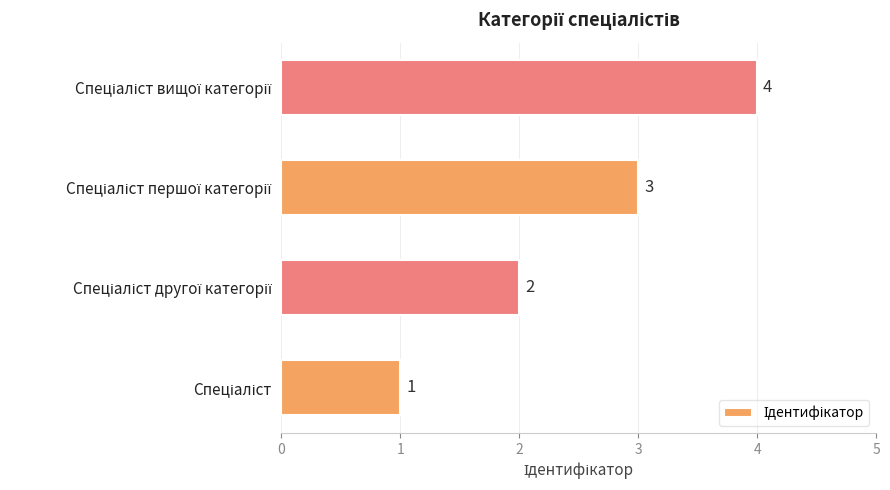

What is the smallest value displayed?

1